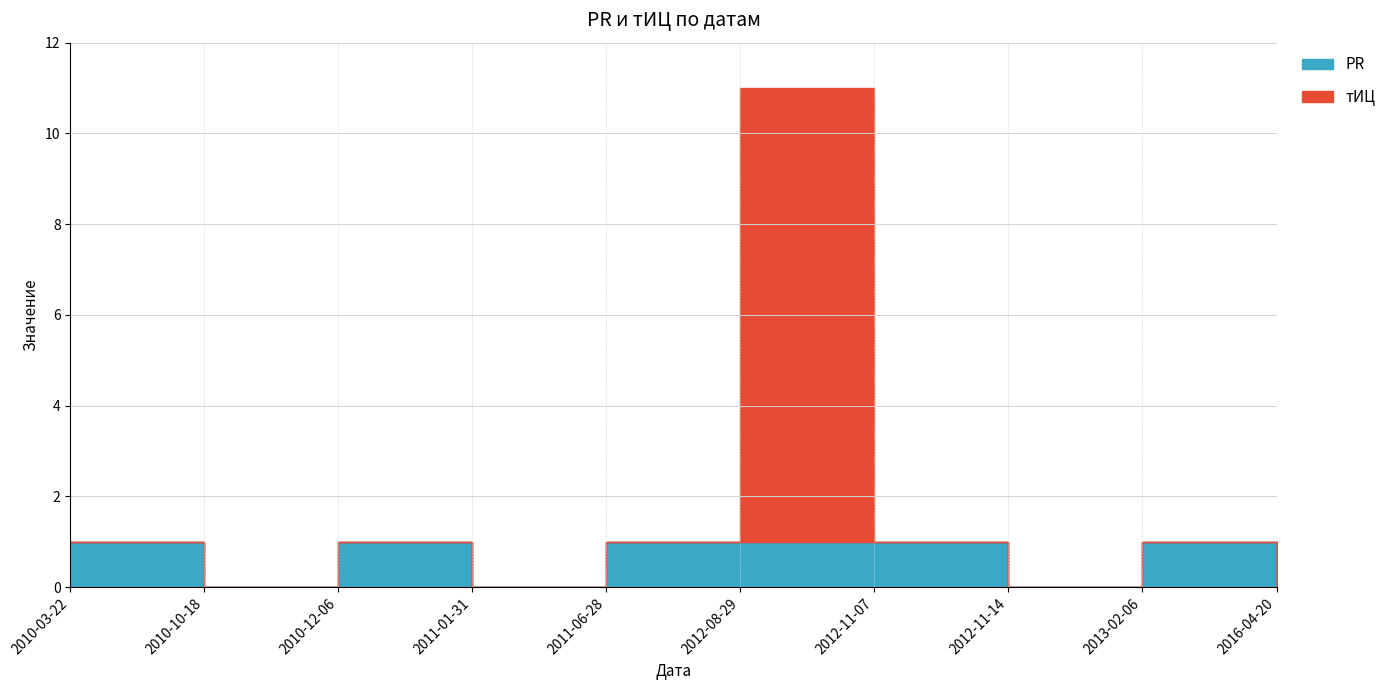

What are all the series names shown in the legend?

PR, тИЦ